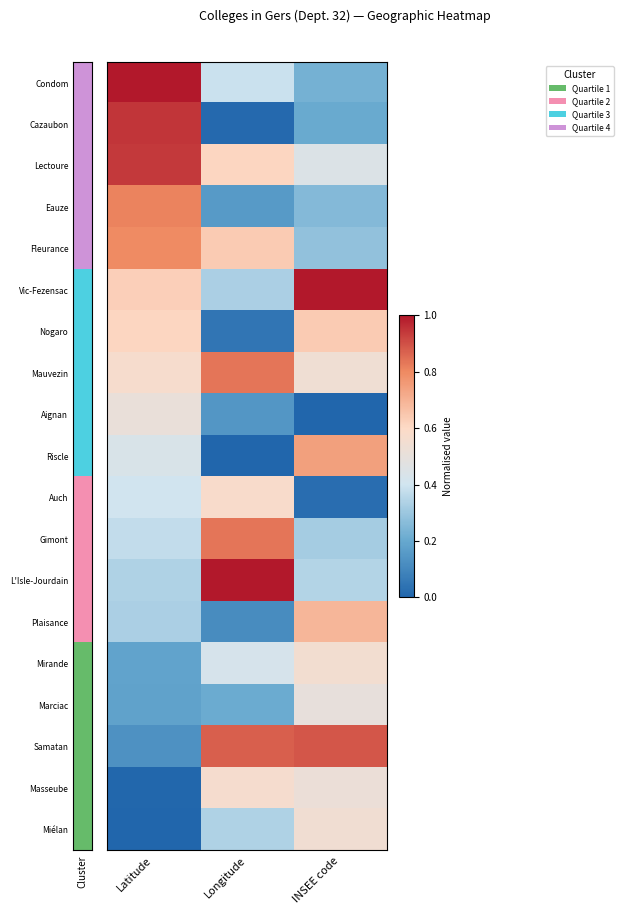

What is the greatest value displayed?

1.0